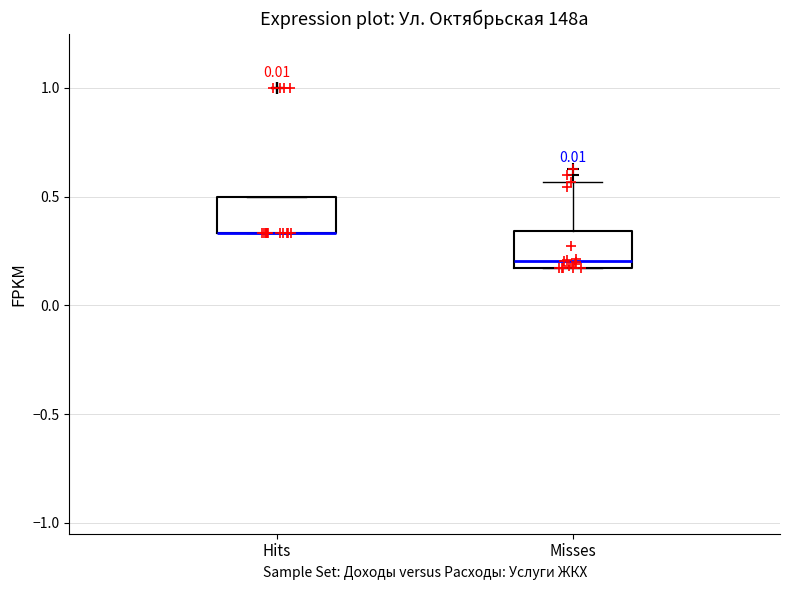

Reading left to right, transcribe this box plot: for each box, give where its median line is, the range the box spans, and where its two whiskers end, as read against the y-axis. The values are not printed on the chart, so give them approximately, as read against the axis.

Hits: median 0.35 (drawn on the box's lower edge), box 0.35 to 0.50, whiskers 0.35 to 0.50
Misses: median 0.20, box 0.15 to 0.35, whiskers 0.15 to 0.55